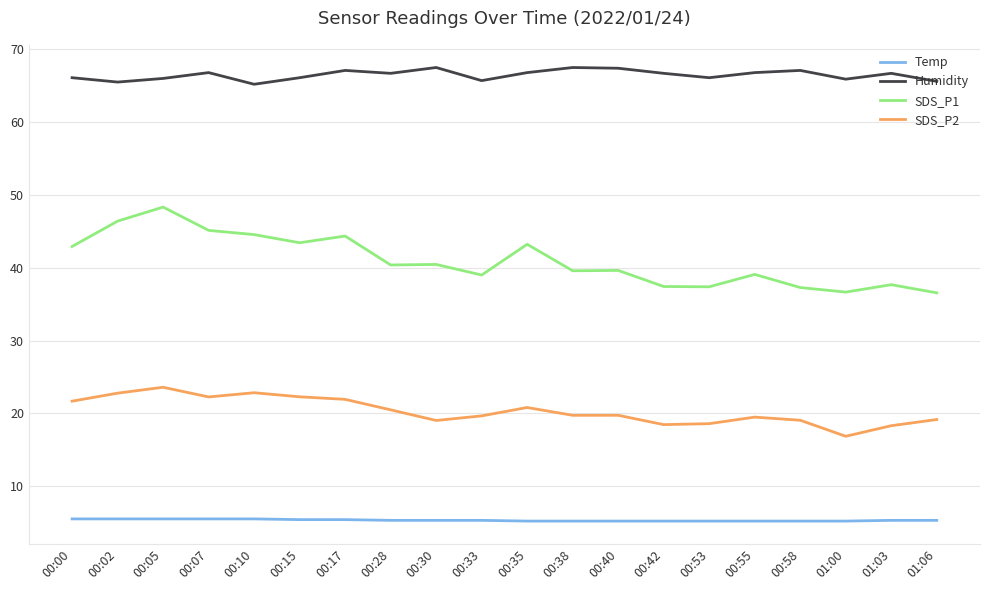

Which series has the largest range (max minus min)?

SDS_P1